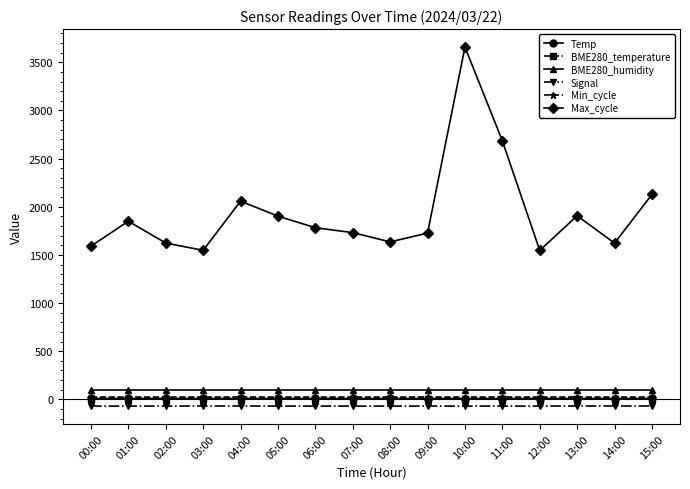

At how many categories does at least one series exceed 139?

16